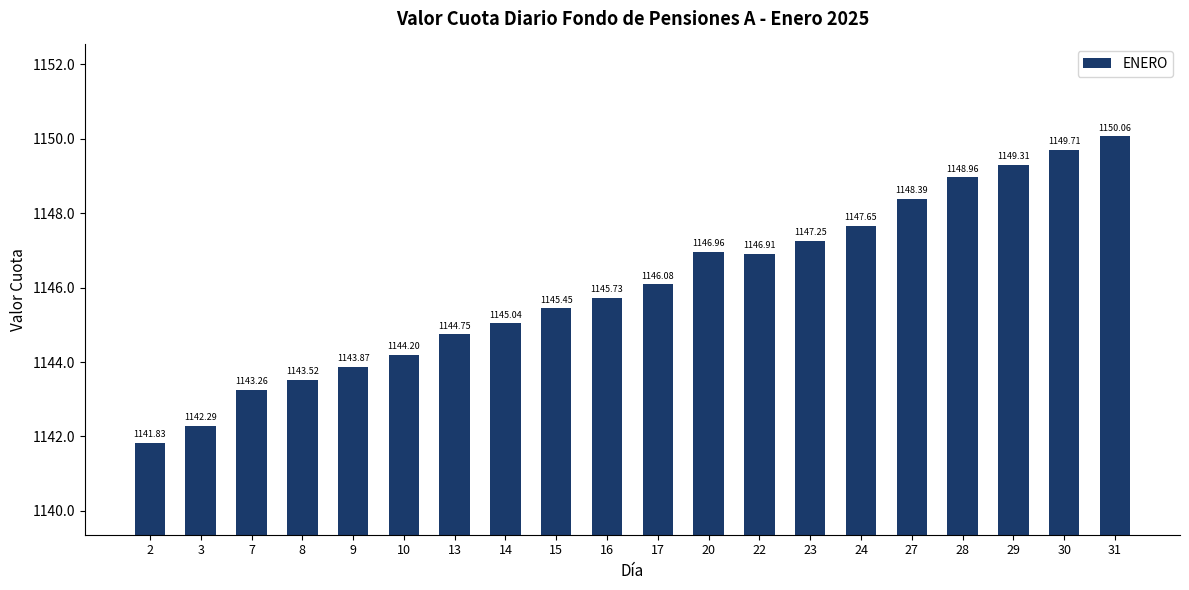

List the labels in order of value, smallest first.

2, 3, 7, 8, 9, 10, 13, 14, 15, 16, 17, 22, 20, 23, 24, 27, 28, 29, 30, 31